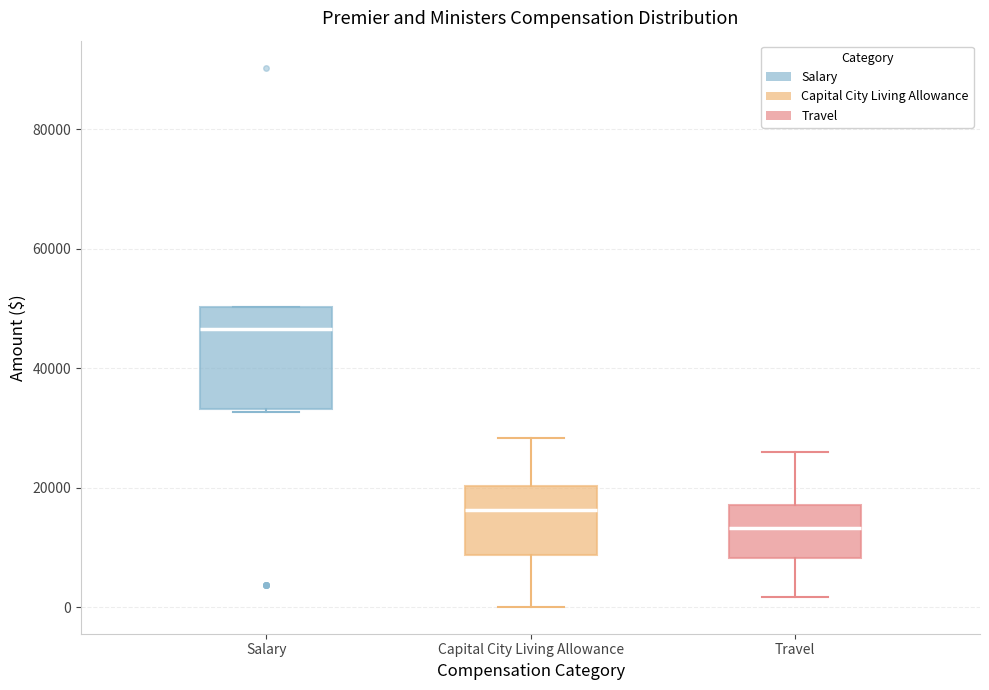

Which box is the tallest, from its lower edge to its upper edge?

Salary